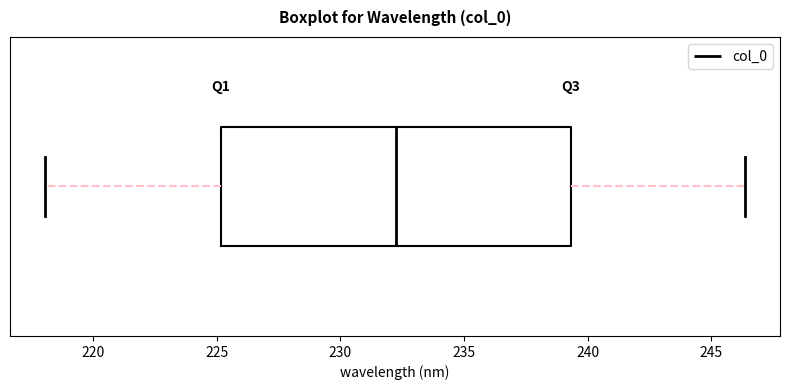

Read this box plot against the x-axis: the position of the median line, the range covered by the box, and the ends of both whiskers. The values are not printed on the chart, so give them approximately, as read against the axis.

median 232.5, box 225.0 to 239.5, whiskers 218.0 to 246.5